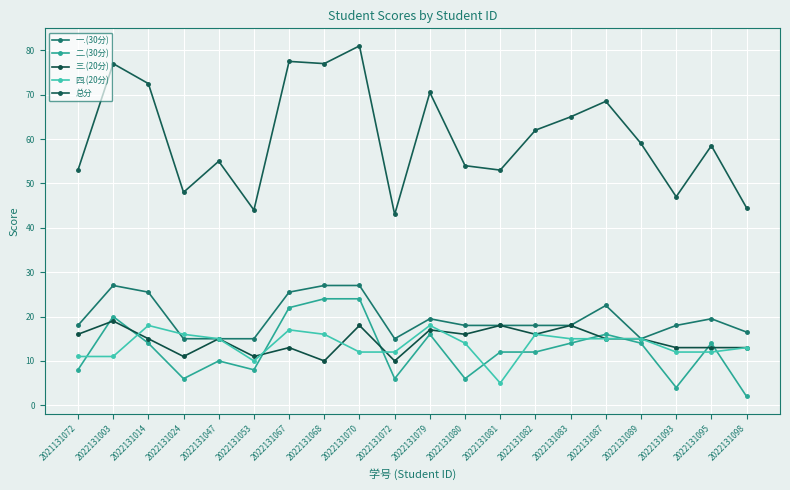

Rank the categories by 四.(20分) value from lowest to highest.

2022131081, 2022131053, 2021131072, 2022131003, 2022131070, 2022131072, 2022131093, 2022131095, 2022131098, 2022131080, 2022131047, 2022131083, 2022131087, 2022131089, 2022131024, 2022131068, 2022131082, 2022131067, 2022131014, 2022131079